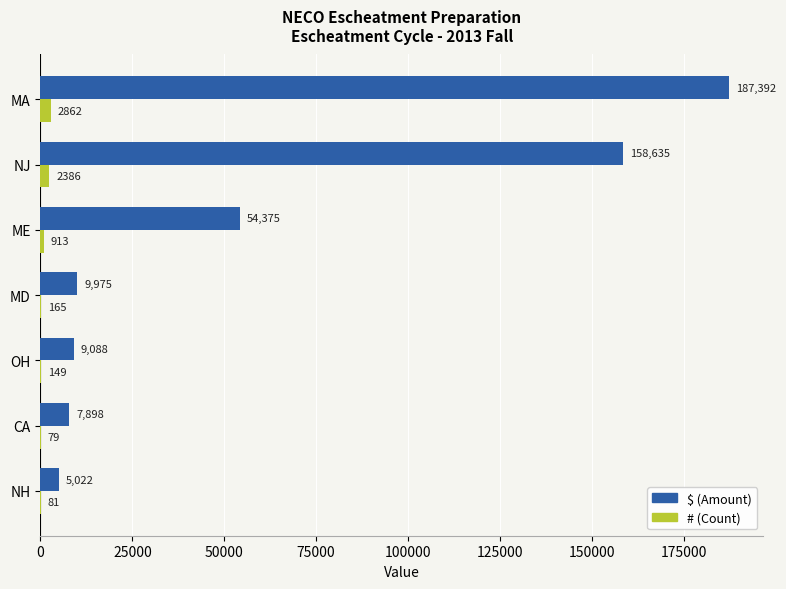

At which label does $ (Amount) reach its peak?

MA